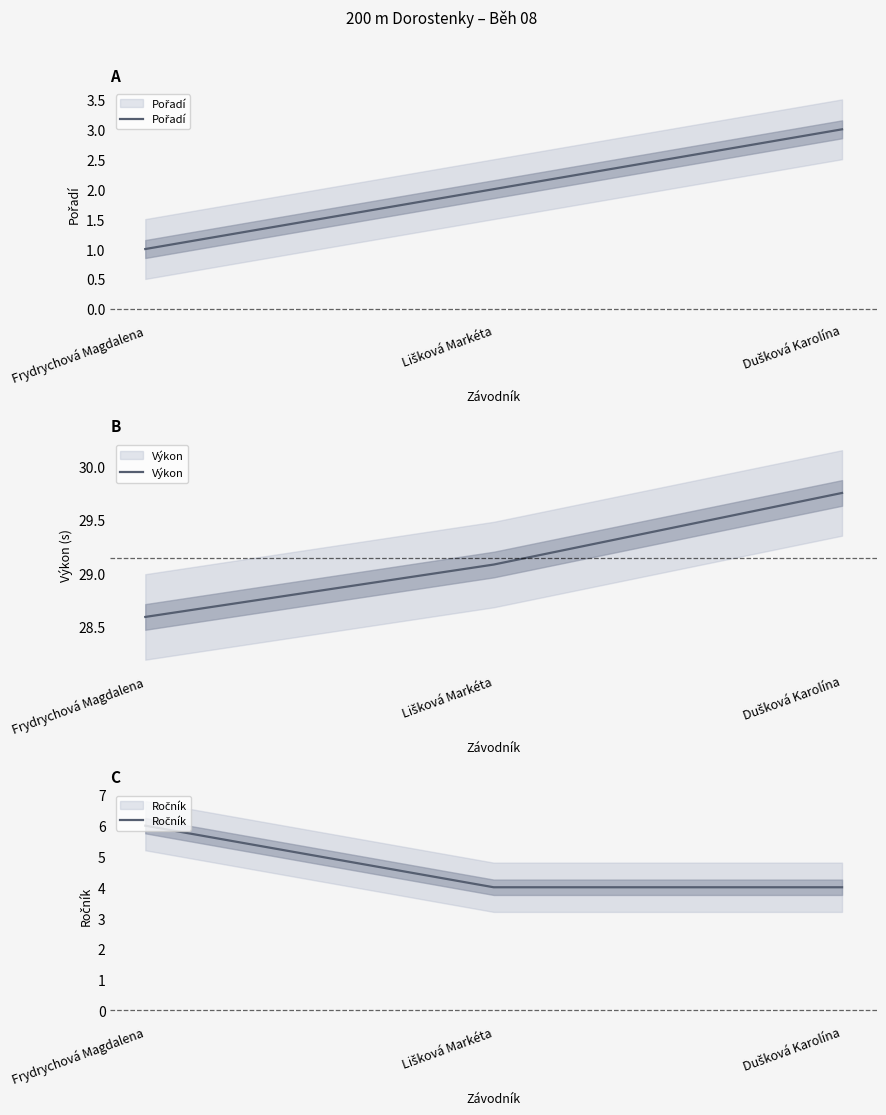

The value of Pořadí at Lišková Markéta is 1.1. True or false?

False